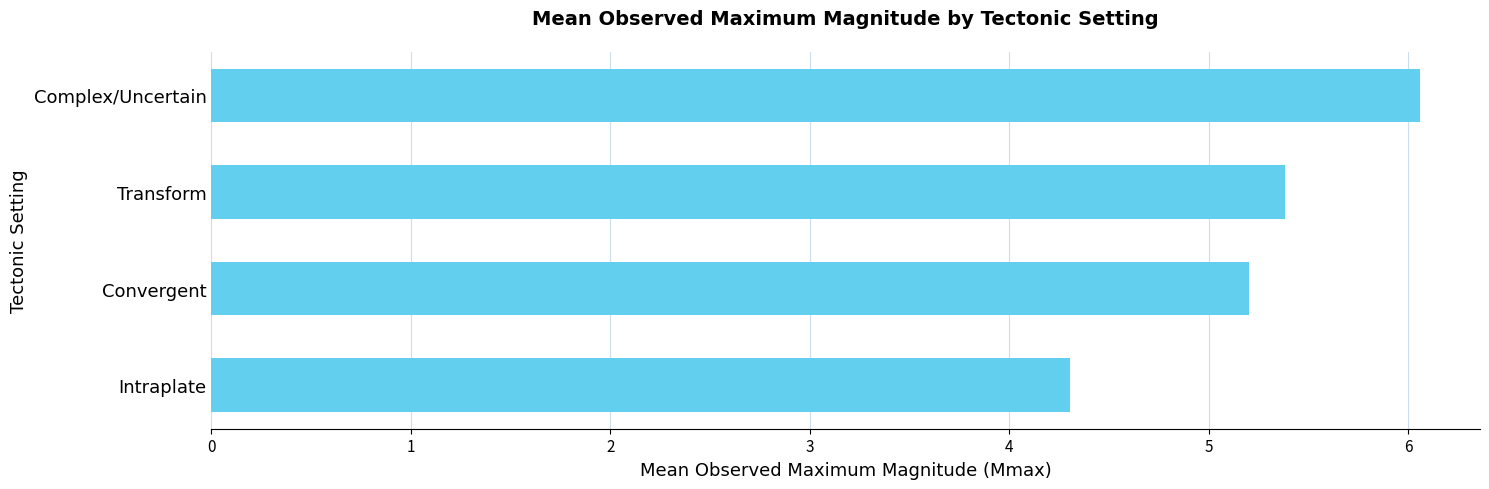

The chart shows a value of 6.1 at Complex/Uncertain. True or false?

True